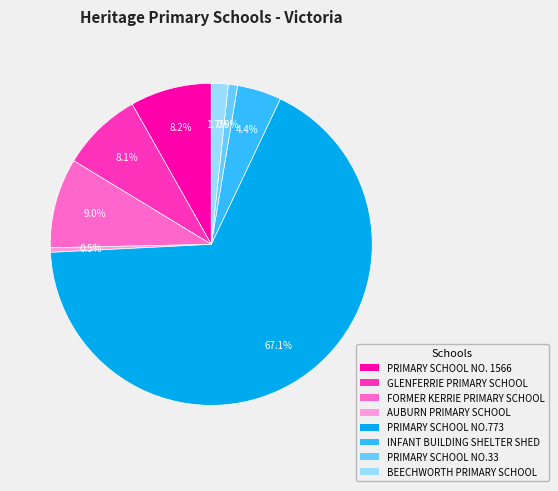

Is there any slice that represents more than half of the pie?

Yes